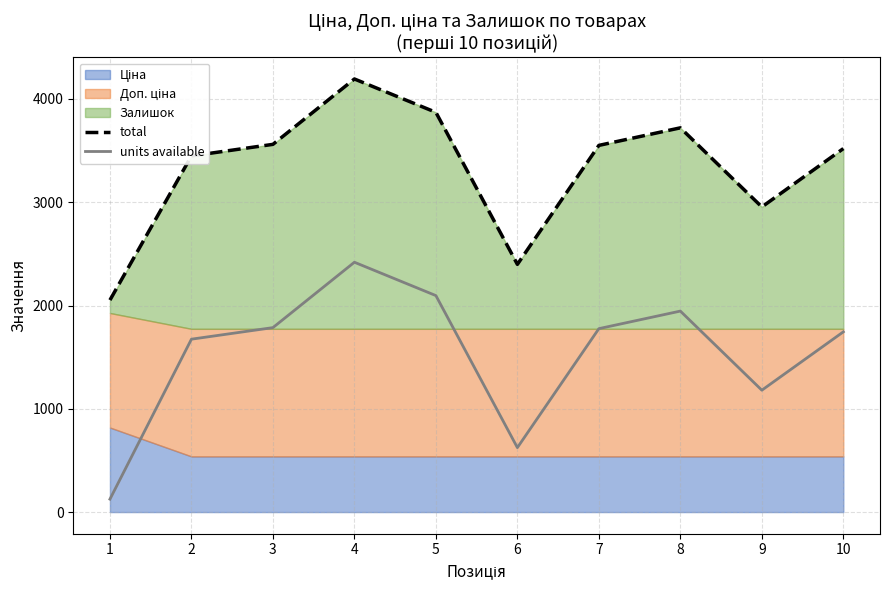

At which category does the chart reach its peak across all series?

4